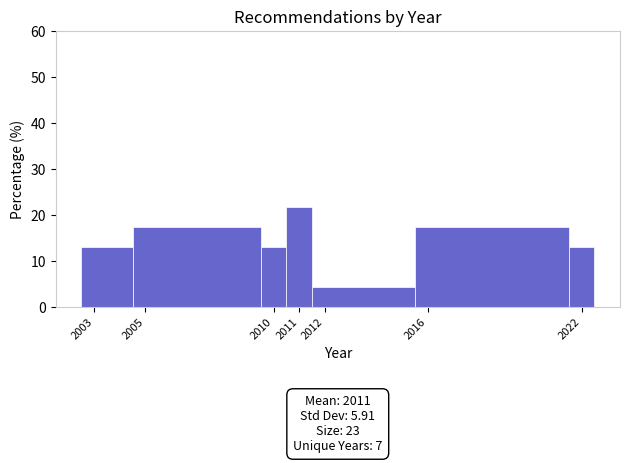

Which range on the x-axis has the tallest bar?

2010.5 to 2011.5